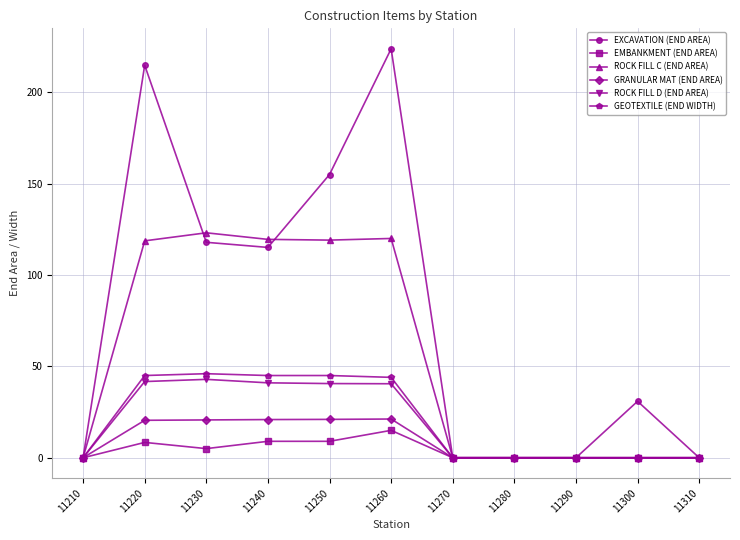

Rank the series by their maximum value, from highest to lowest.

EXCAVATION (END AREA), ROCK FILL C (END AREA), GEOTEXTILE (END WIDTH), ROCK FILL D (END AREA), GRANULAR MAT (END AREA), EMBANKMENT (END AREA)